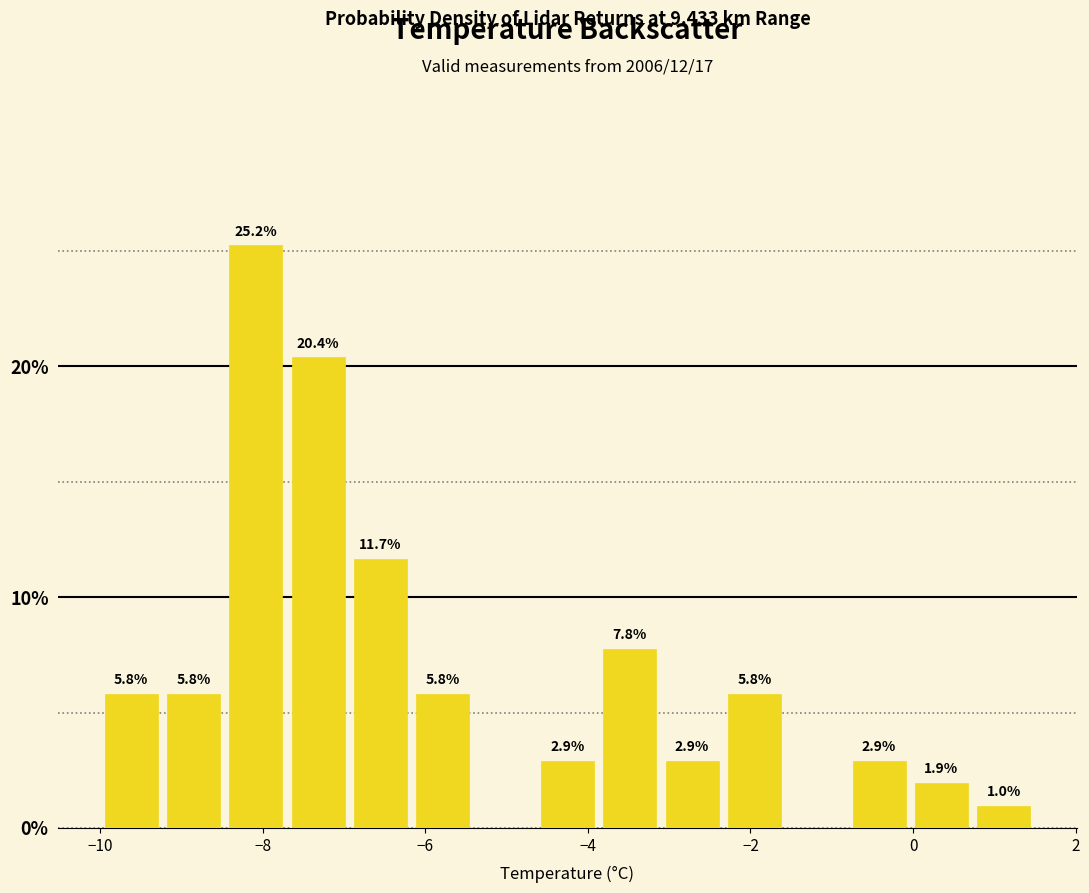

Read against the x-axis, roughly where is the centre of the tallest bar?

-8.0